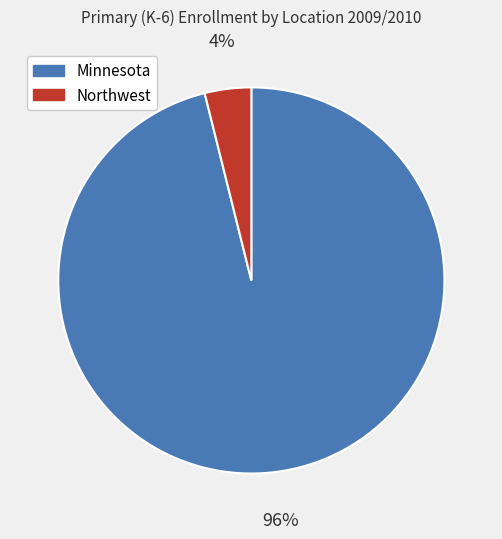

How many slices are in this pie chart?

2